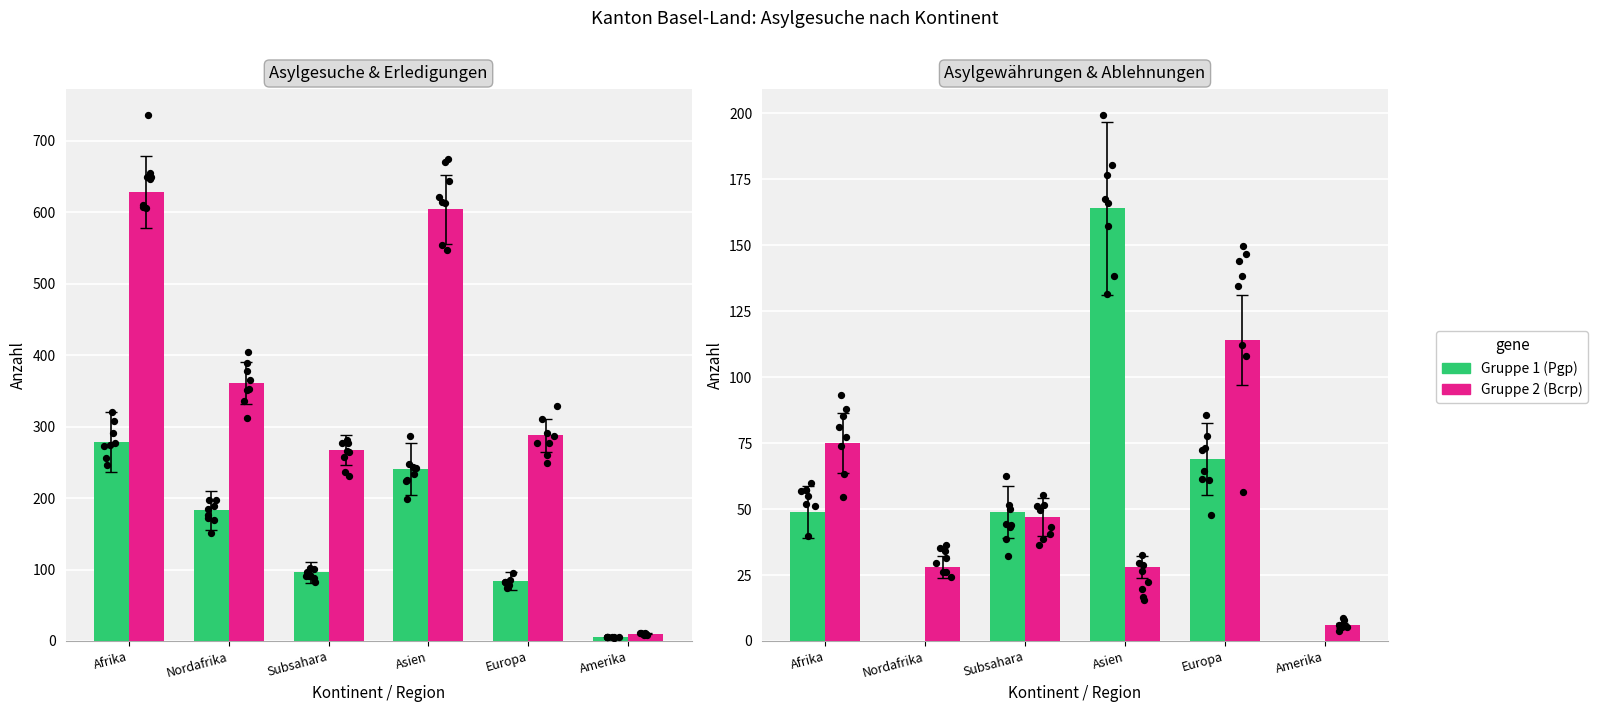

Which series contains the lowest Y value?

Asylgewährungen